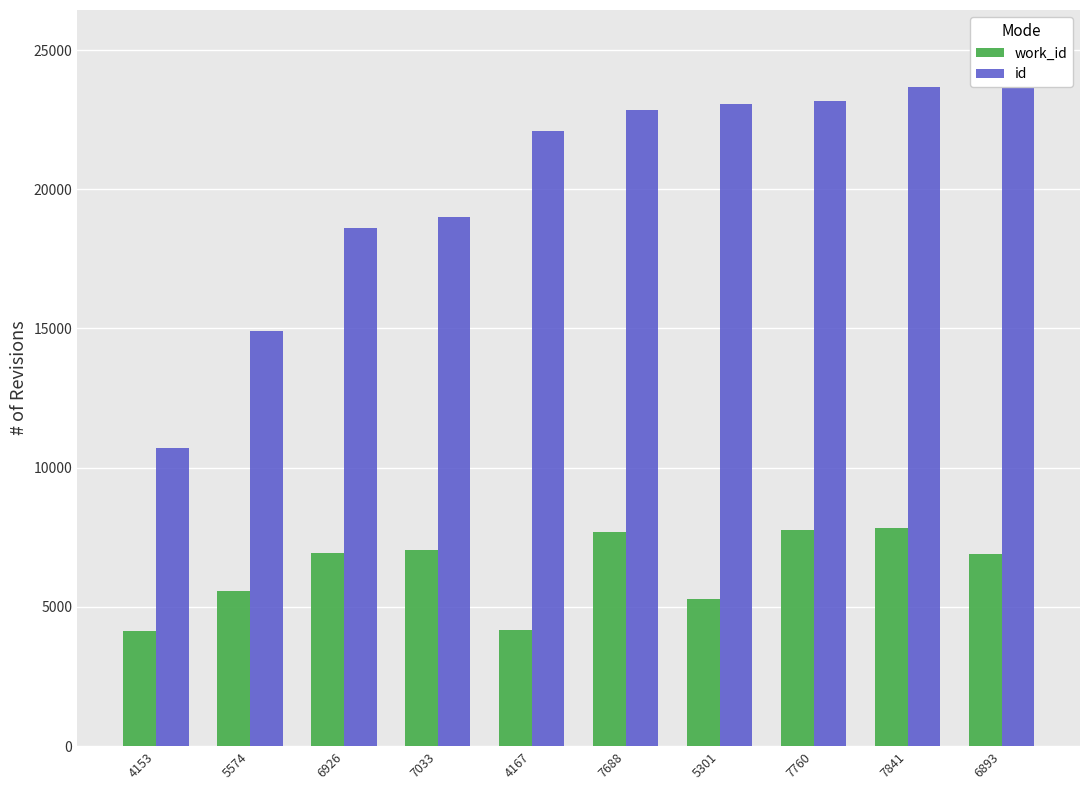

Is the value of work_id at 7688 greater than the value of id at 7760?

No